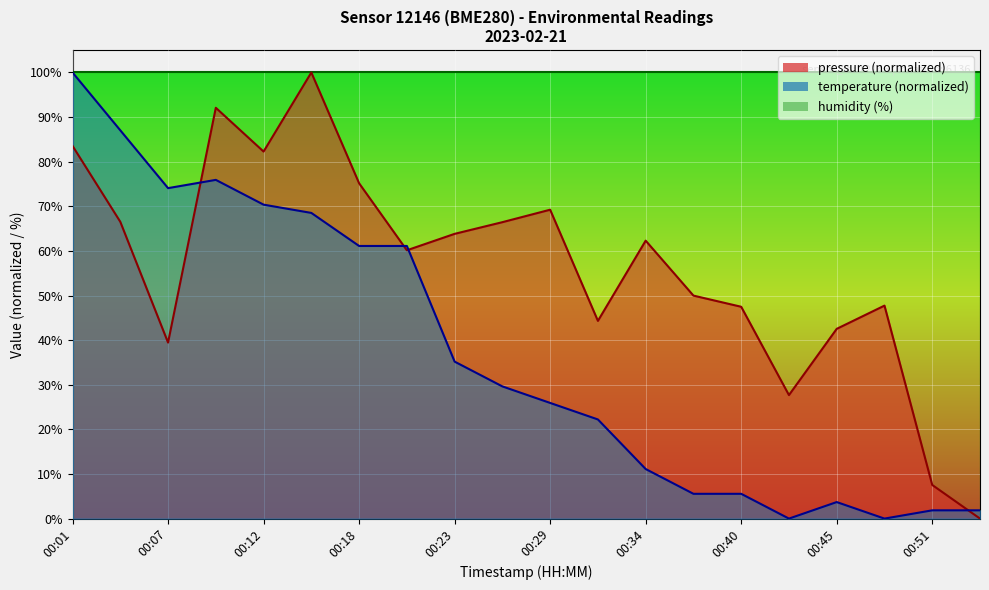

Between 00:18 and 00:48, which series saw the biggest shift?

temperature